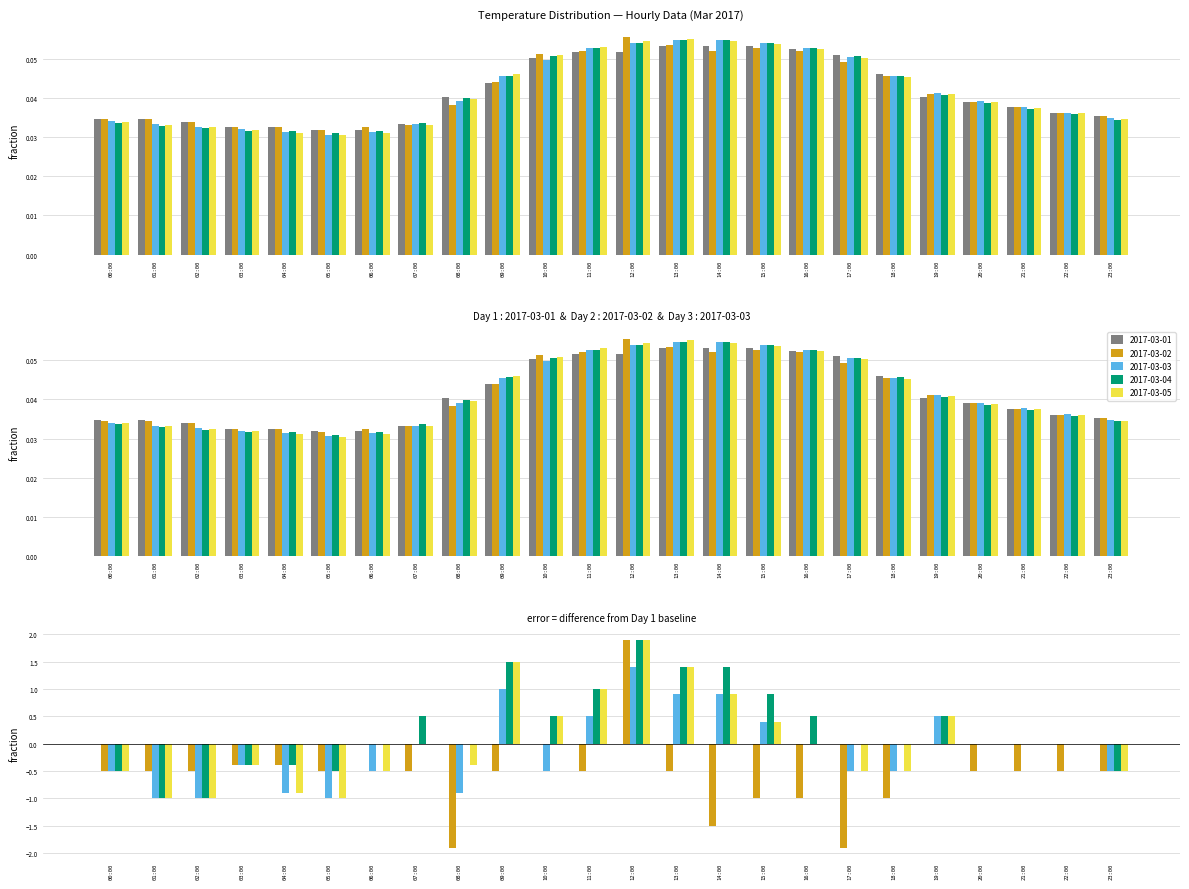

The 2017-03-01 series shows 0.0 at 18:00. True or false?

True